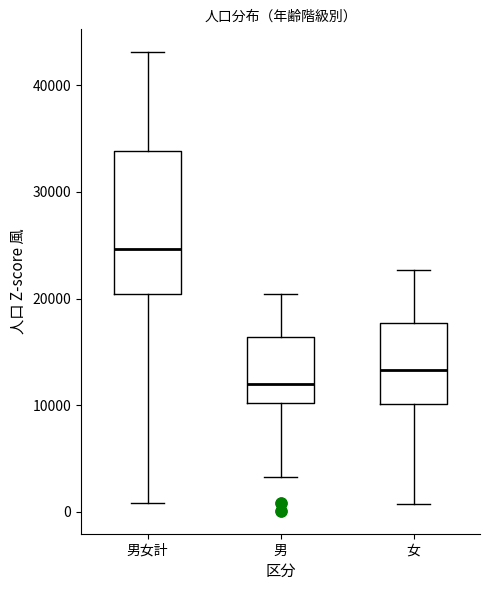

Where does the lower whisker of the box for 男女計 end on the y-axis? The values are not printed on the chart, so give them approximately, as read against the axis.

1000